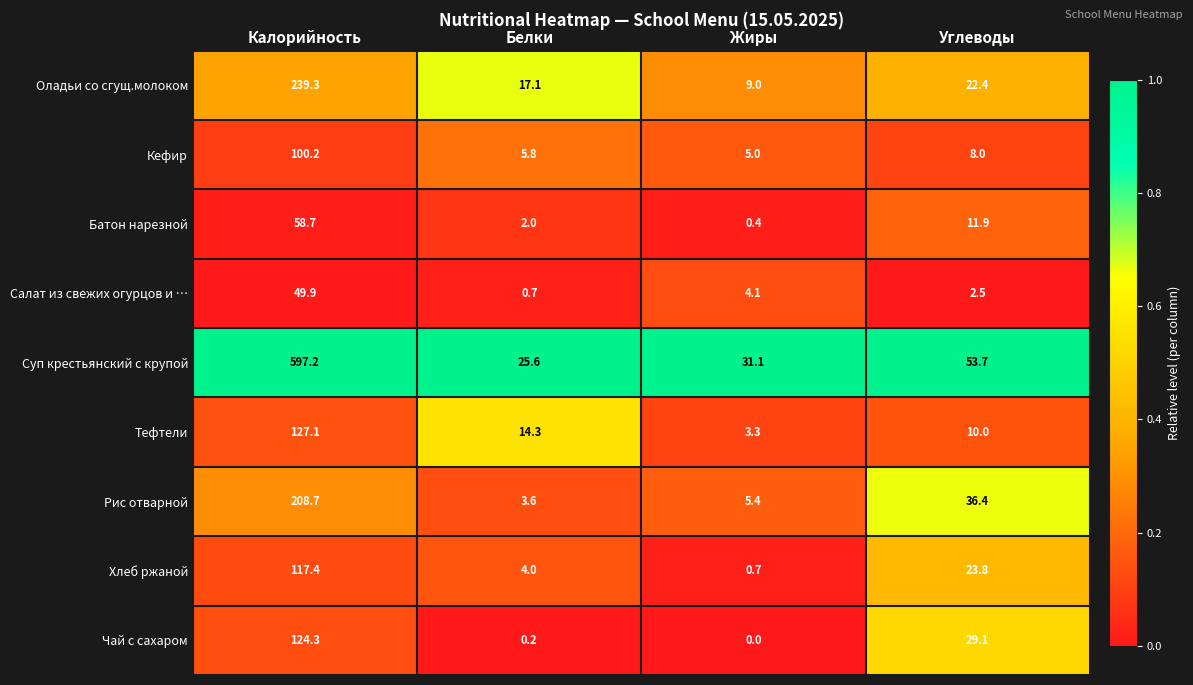

At how many categories does at least one series exceed 0?

4